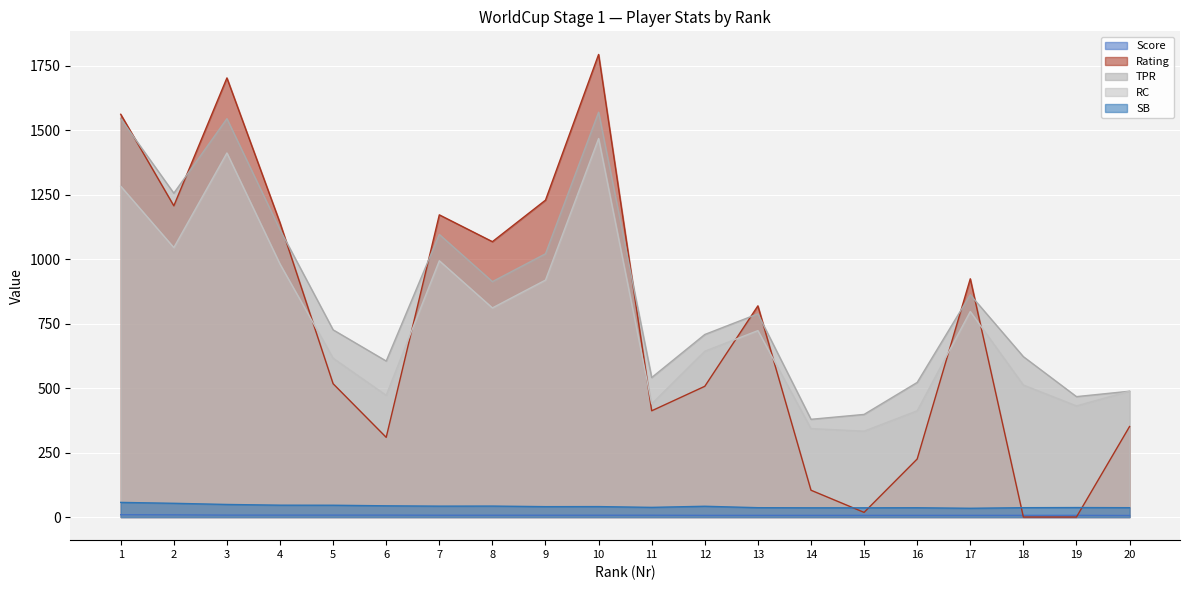

Rank the series at 8 from lowest to highest value.

Score, SB, RC, TPR, Rating